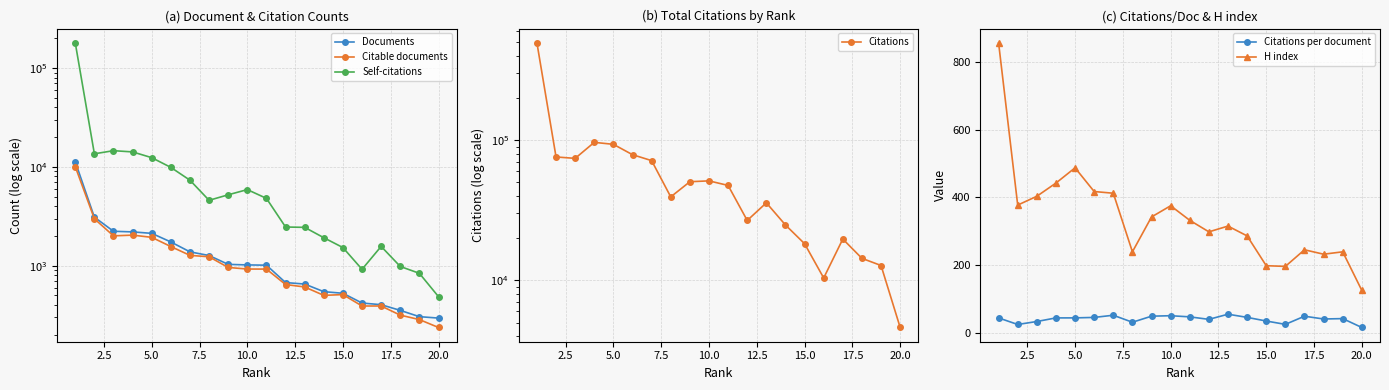

True or false: H index and Citations per document intersect in this chart.

False